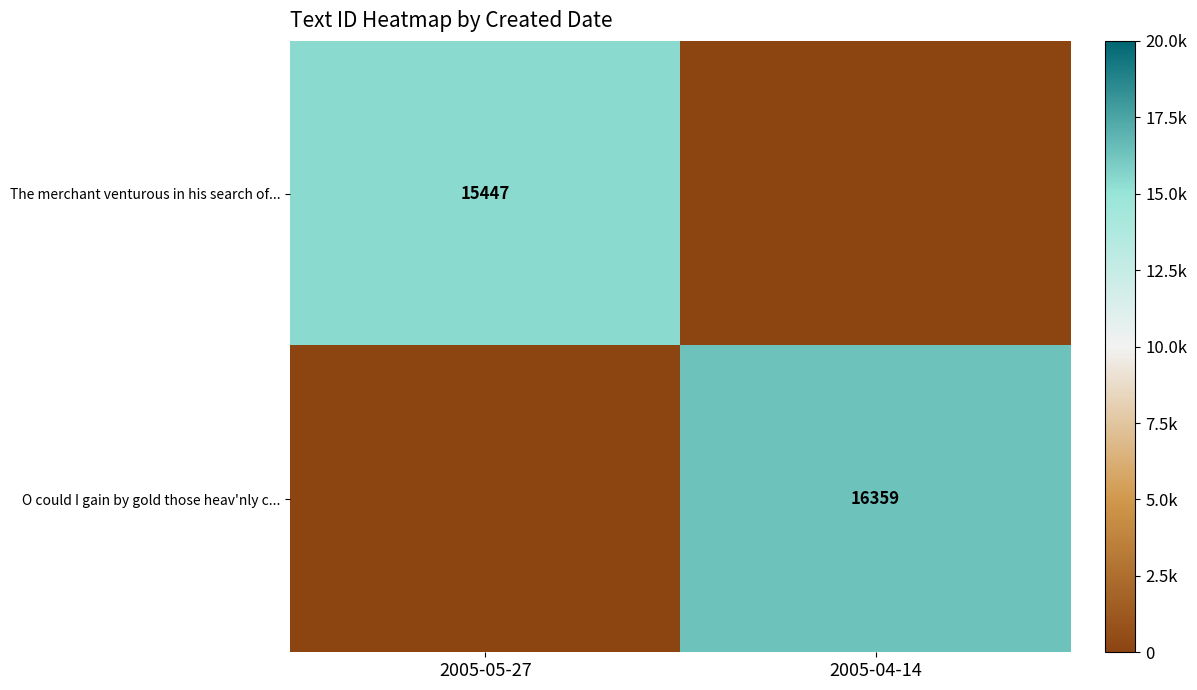

Is it true that The merchant venturous in his search of... equals 22175 at 2005-05-27?

False